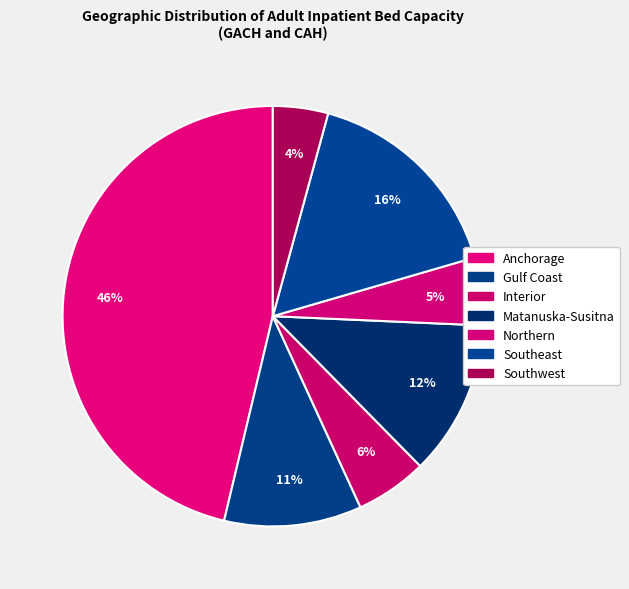

What percentage is the Southeast slice, to the nearest percent?

16%